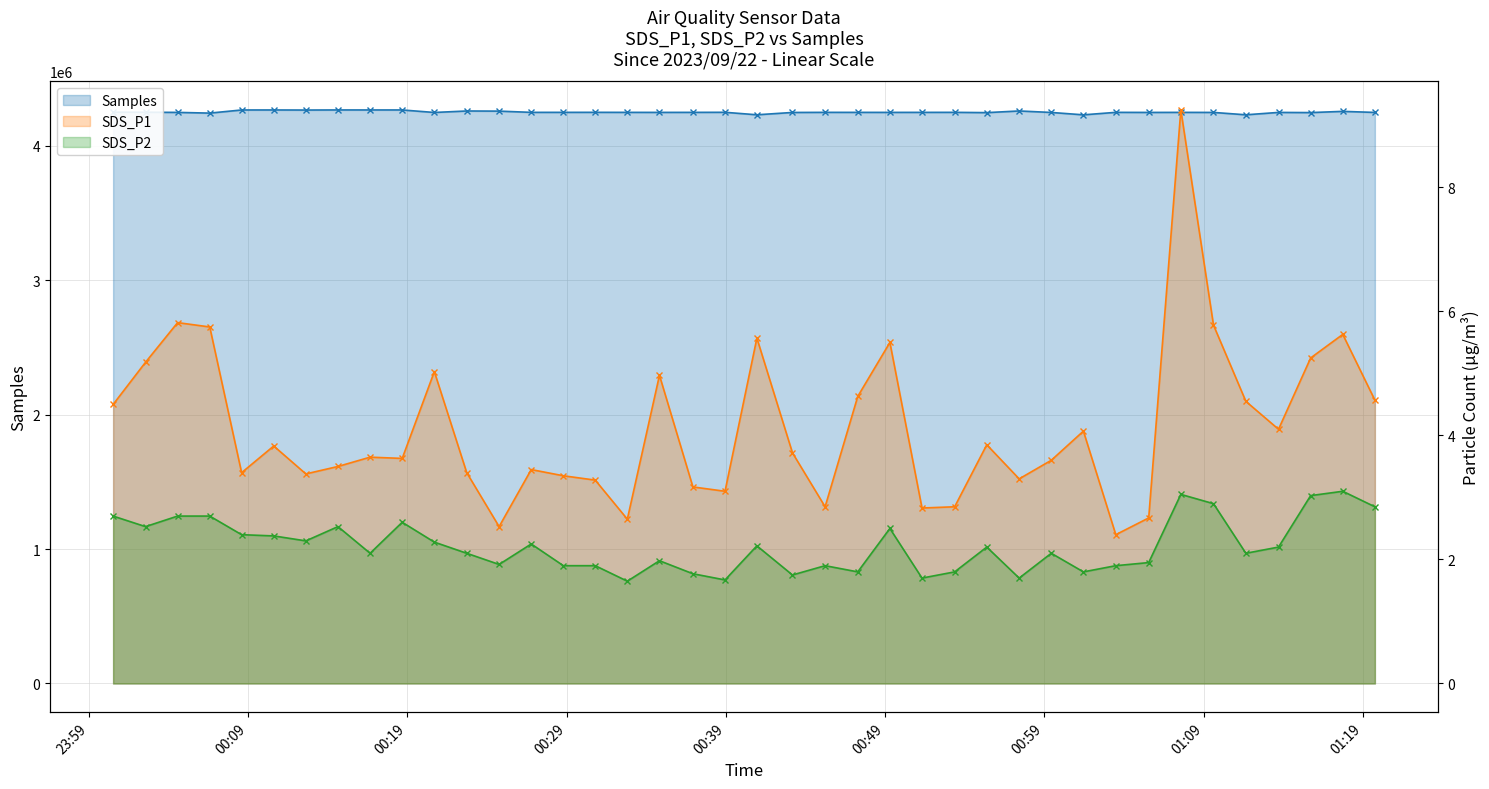

Does the chart have visible grid lines?

Yes